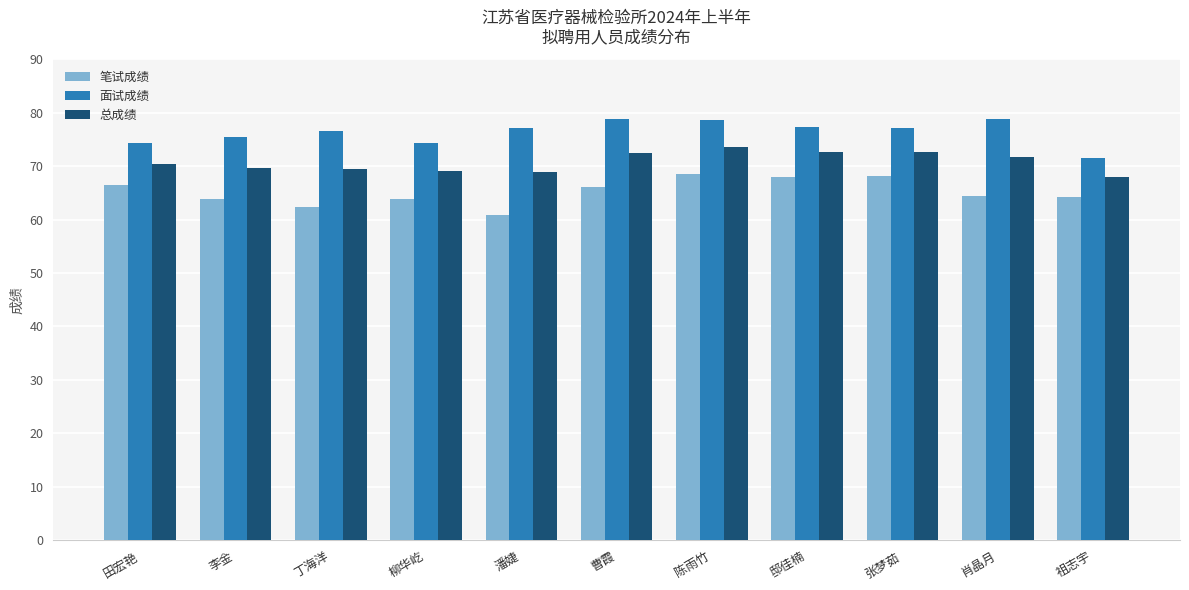

What is the lowest value of the 总成绩 series?

68.0